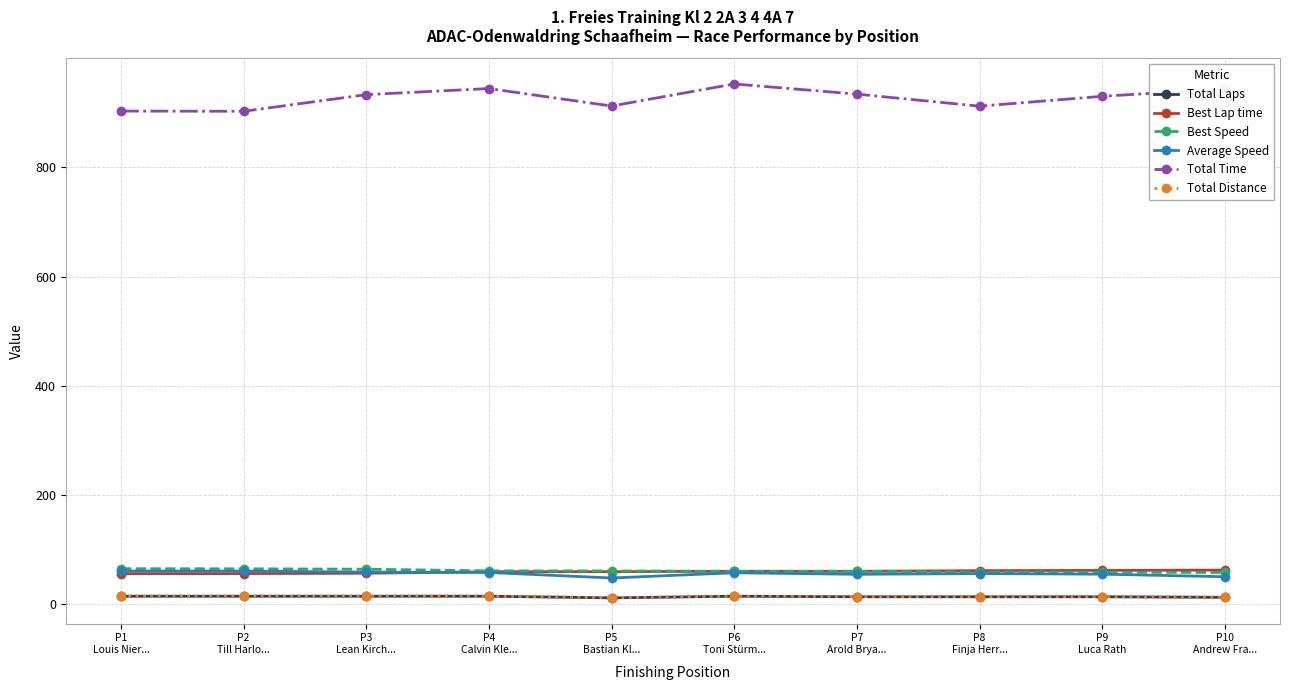

At how many categories does at least one series exceed 857?

10